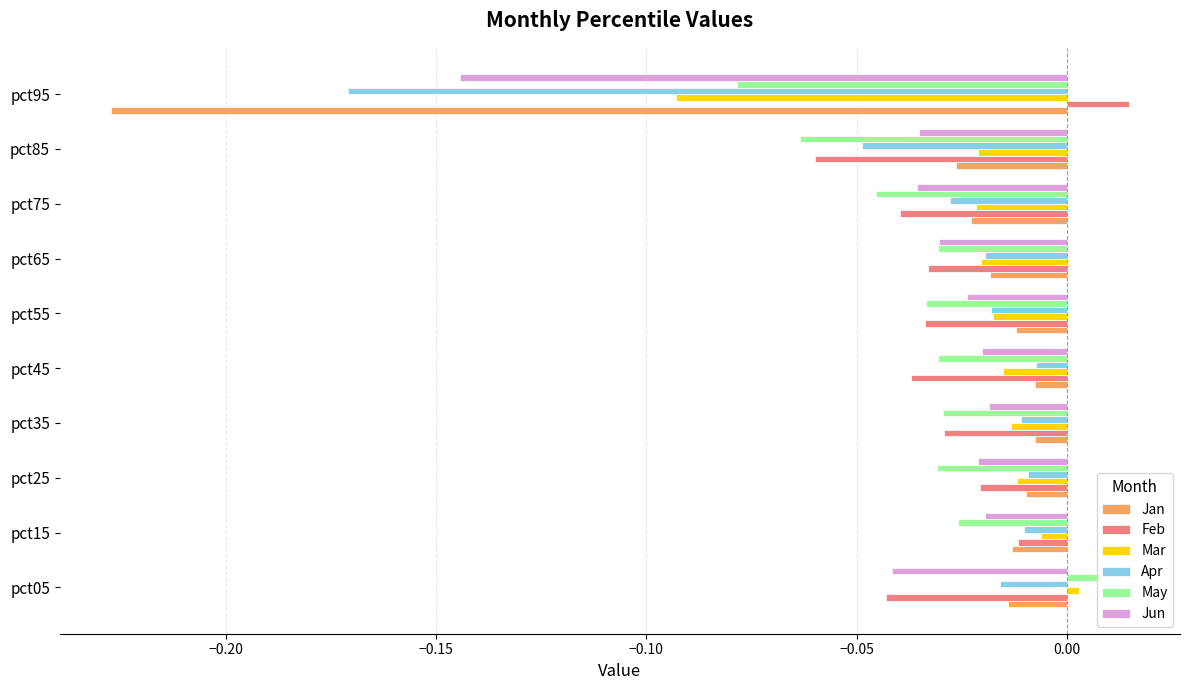

Count the number of data series in this chart.

6